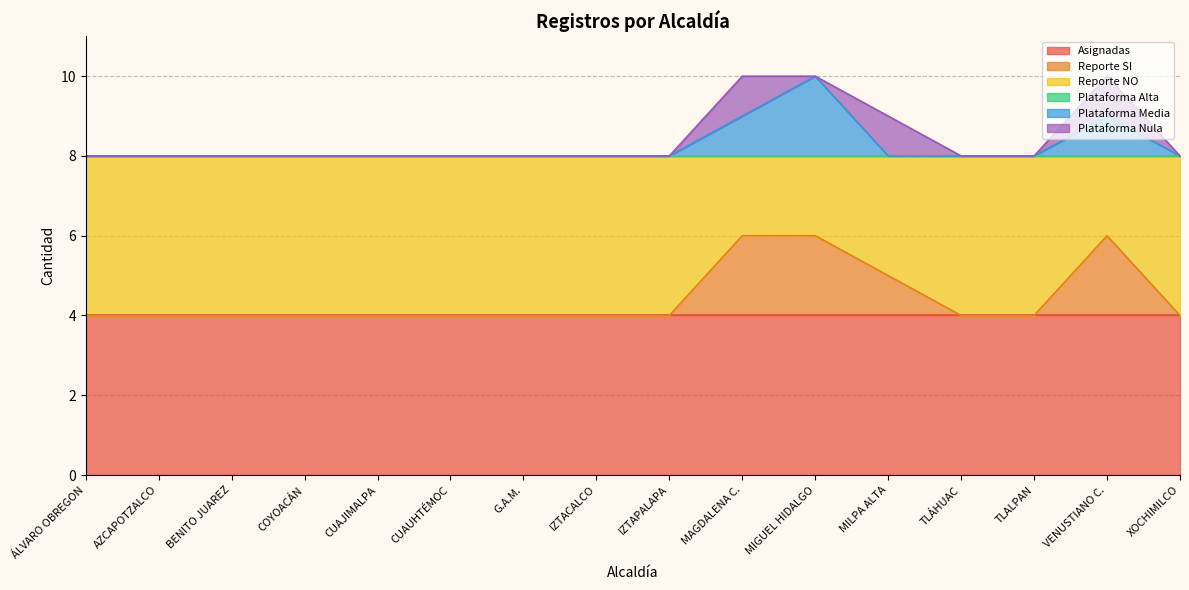

Is it true that Asignadas equals 6 at MAGDALENA C.?

False